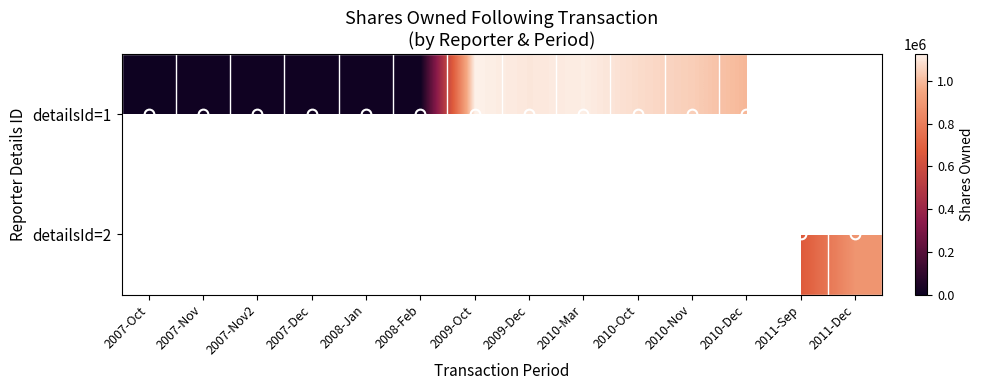

Read the detailsId=1 value at 2007-Nov.

9591.0